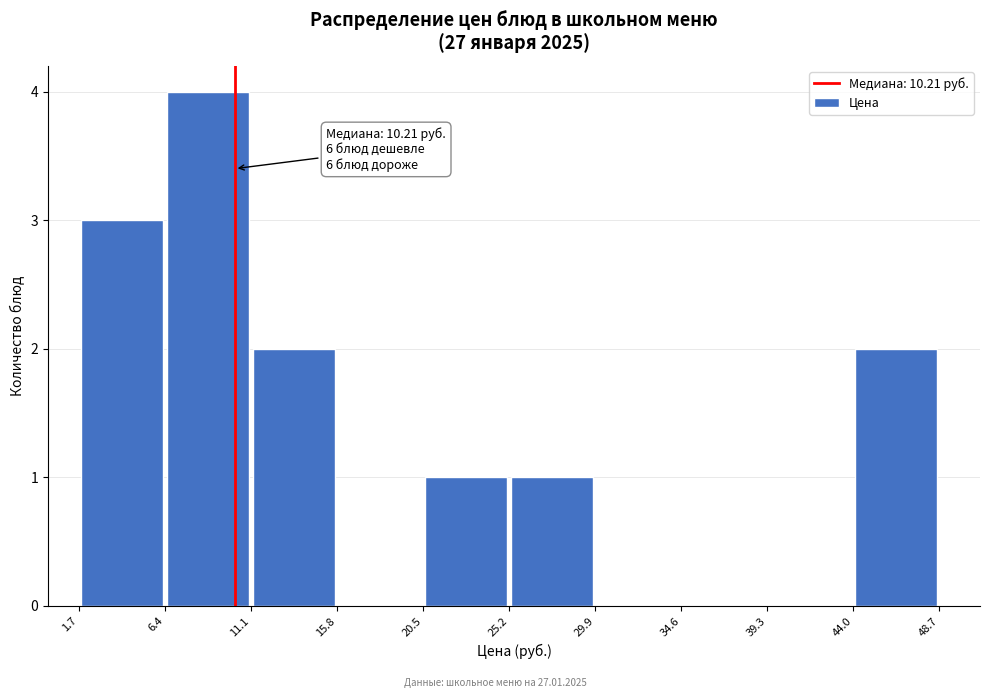

Which range on the x-axis has the tallest bar?

6.4 to 11.1